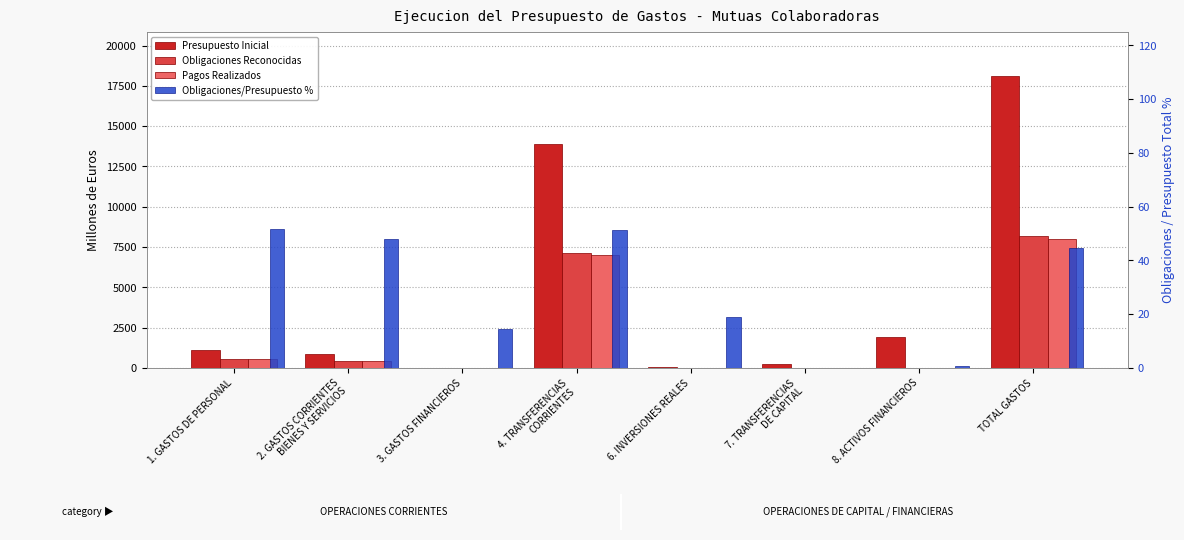

Are the bars horizontal?

No